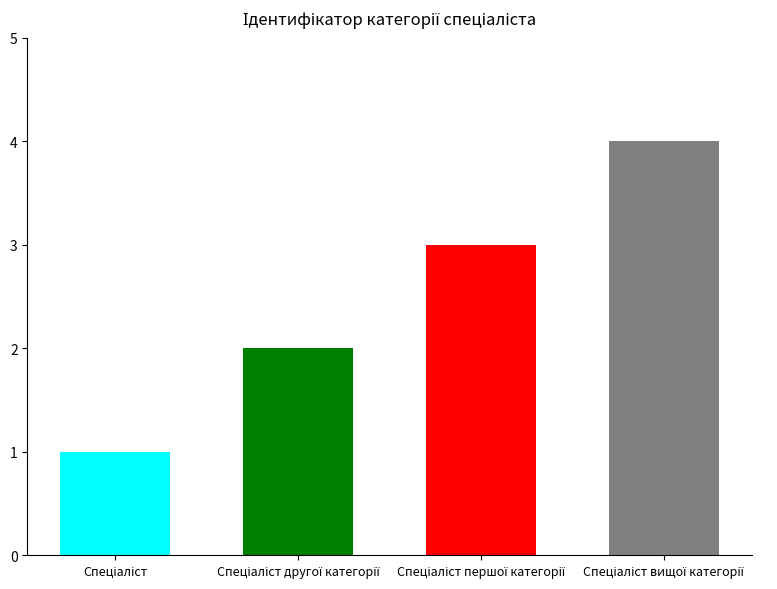

What is the difference between the maximum and minimum values?

3